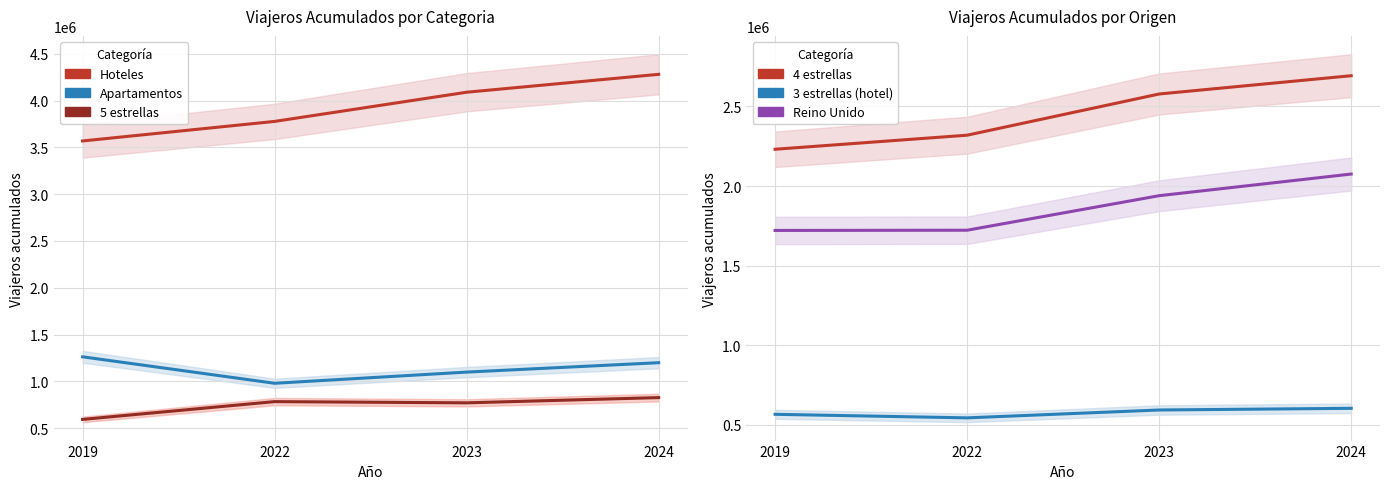

At how many categories does at least one series exceed 1921271?

4